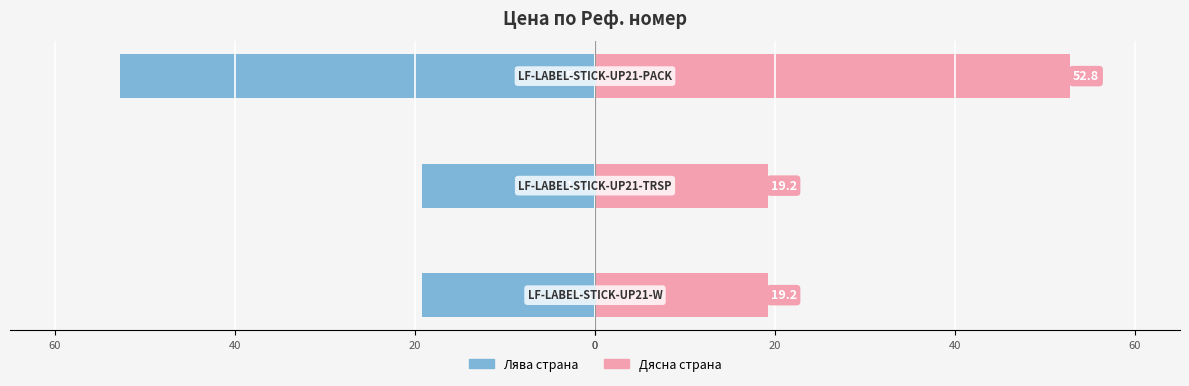

What is the difference between the maximum and minimum values in the Цена (ляво) series?

33.6